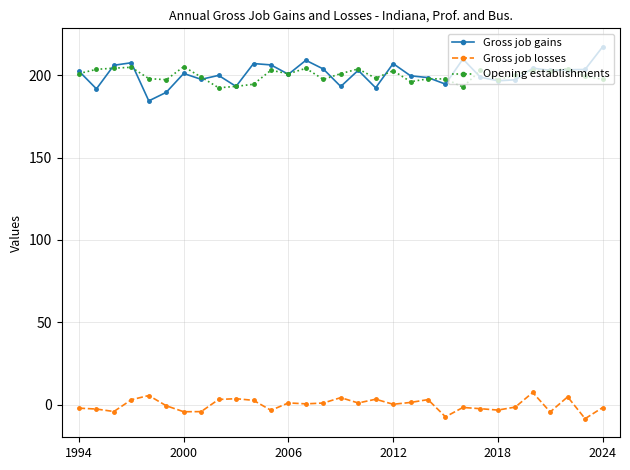

What is the lowest value of the Gross job losses series?

-8.4